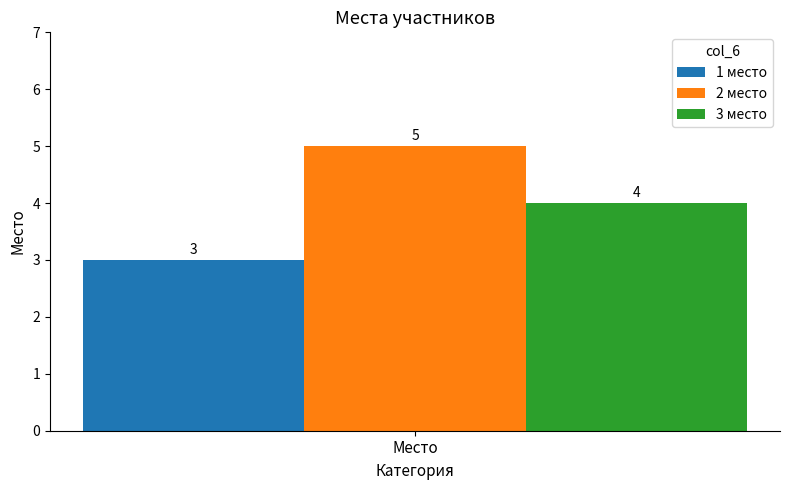

What value does the 1 место series have at Место?

3